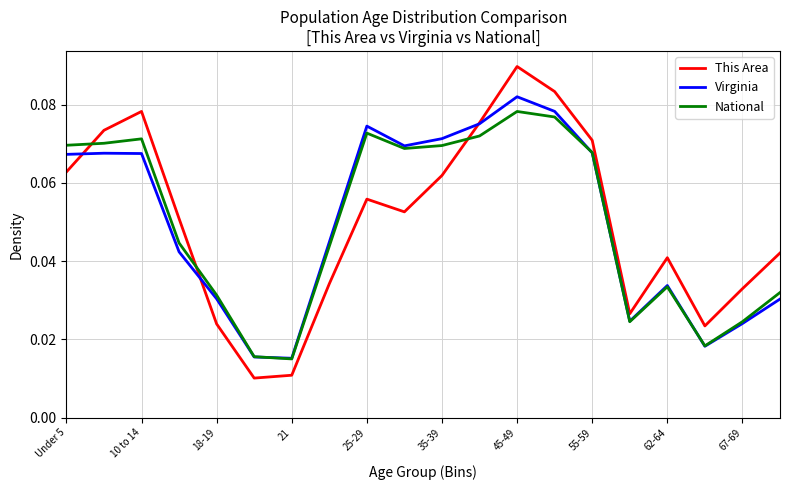

Does the chart display data point markers on the line(s)?

No